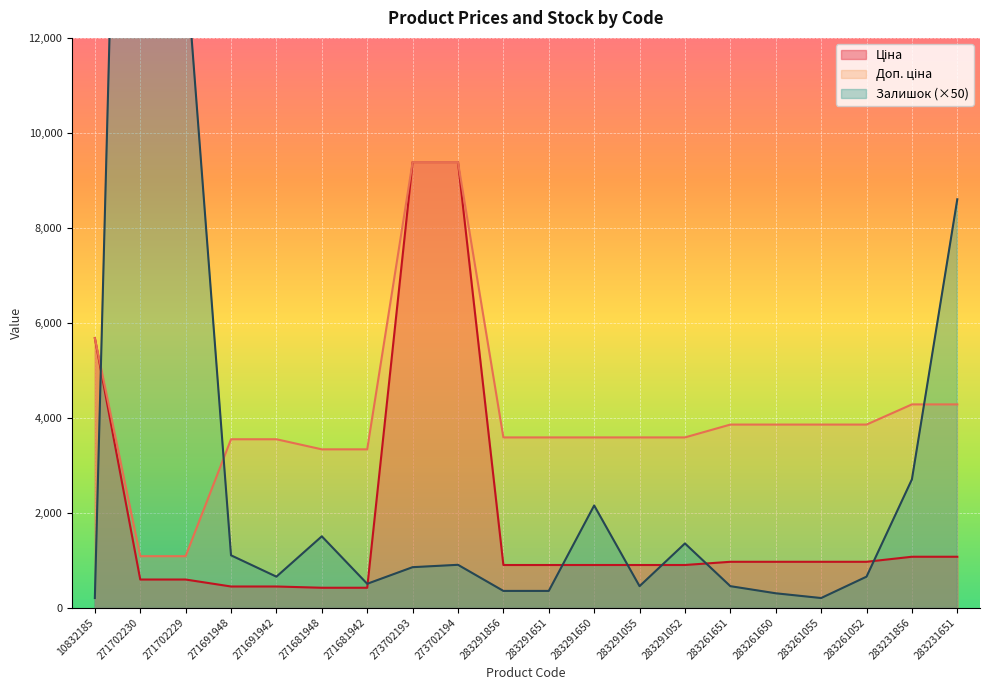

List the labels in order of Ціна value, largest first.

273702193, 273702194, 10832185, 283231856, 283231651, 283261651, 283261650, 283261055, 283261052, 283291856, 283291651, 283291650, 283291055, 283291052, 271702230, 271702229, 271691948, 271691942, 271681948, 271681942